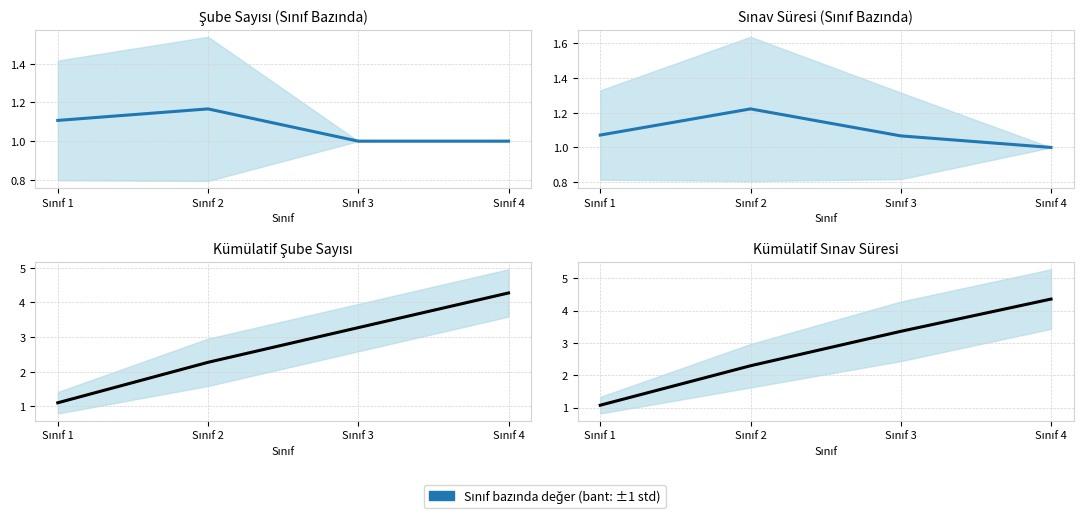

Reading left to right, extract all data points from this chart.

Ort. Şube: 1.1	1.2	1.0	1.0
Ort. Süre: 1.1	1.2	1.1	1.0
Küm. Şube: 1.1	2.3	3.3	4.3
Küm. Süre: 1.1	2.3	3.4	4.4